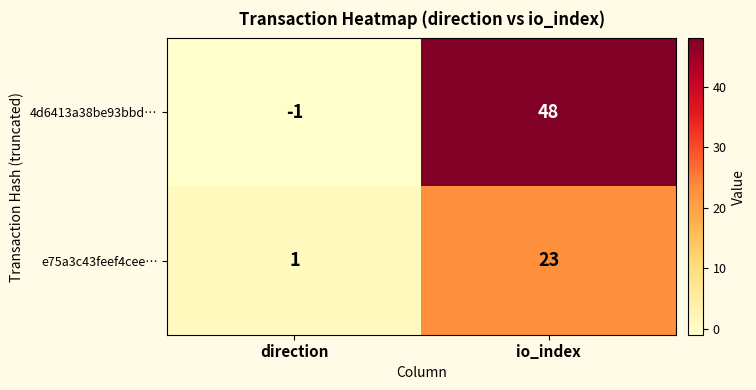

Reading right to left, what are all the values shown in this chart?

4d6413a38be93bbd…: 48	-1
e75a3c43feef4cee…: 23	1